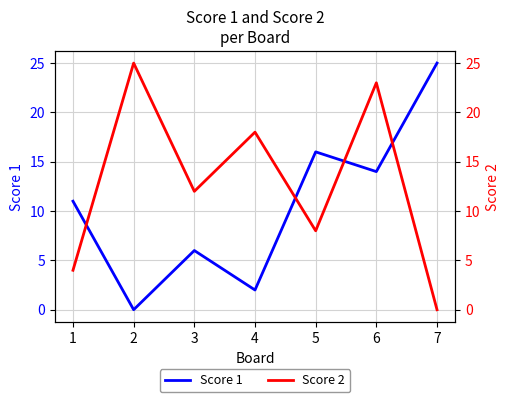

The value of Score 2 at 1 is 6. True or false?

False